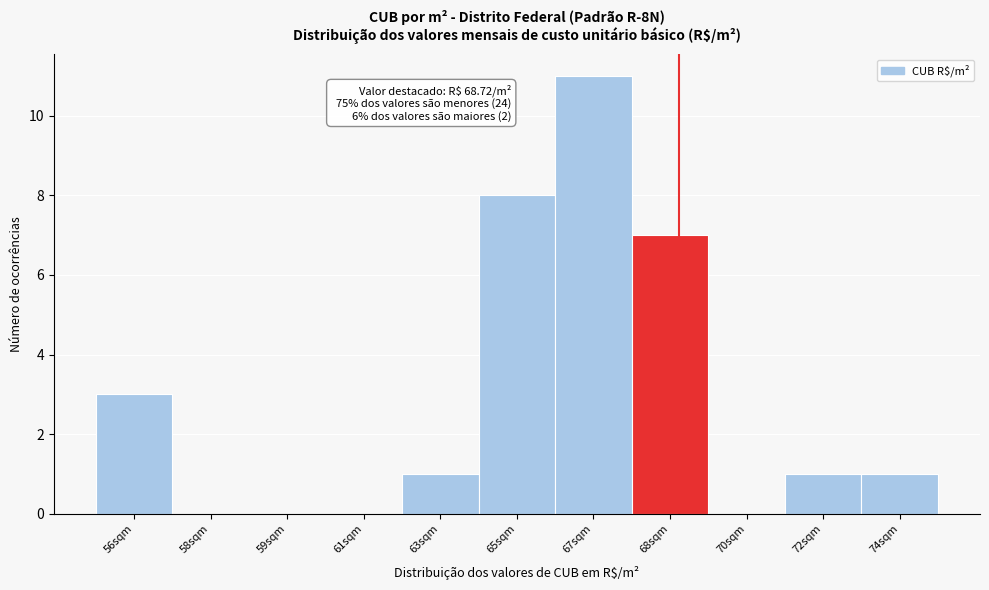

Reading left to right, list all the values displayed in this chart.

56sqm=3	58sqm=0	59sqm=0	61sqm=0	63sqm=1	65sqm=8	67sqm=11	68sqm=7	70sqm=0	72sqm=1	74sqm=1